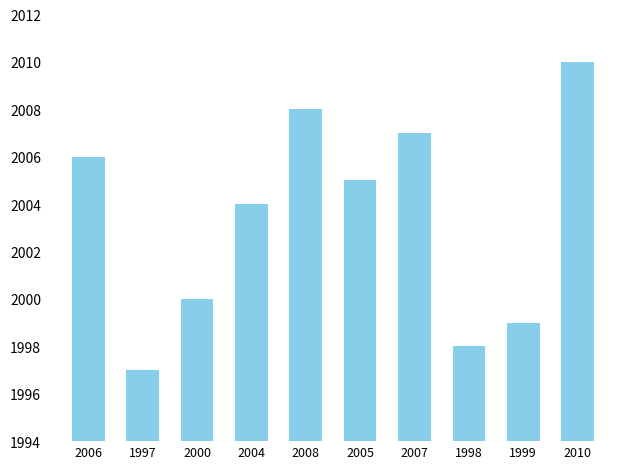

What is the value of the 6th bar from the left?

2005